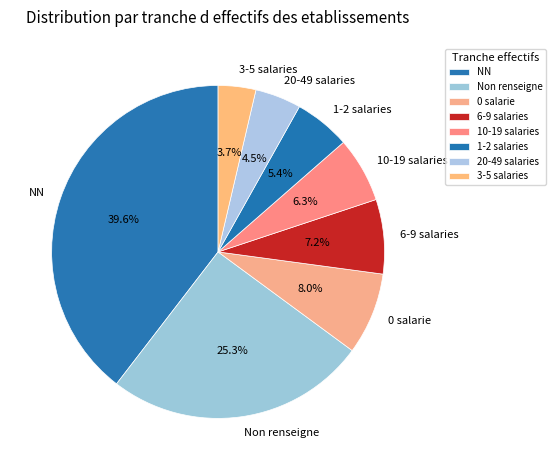

Which category has the smallest portion of the pie?

3-5 salaries